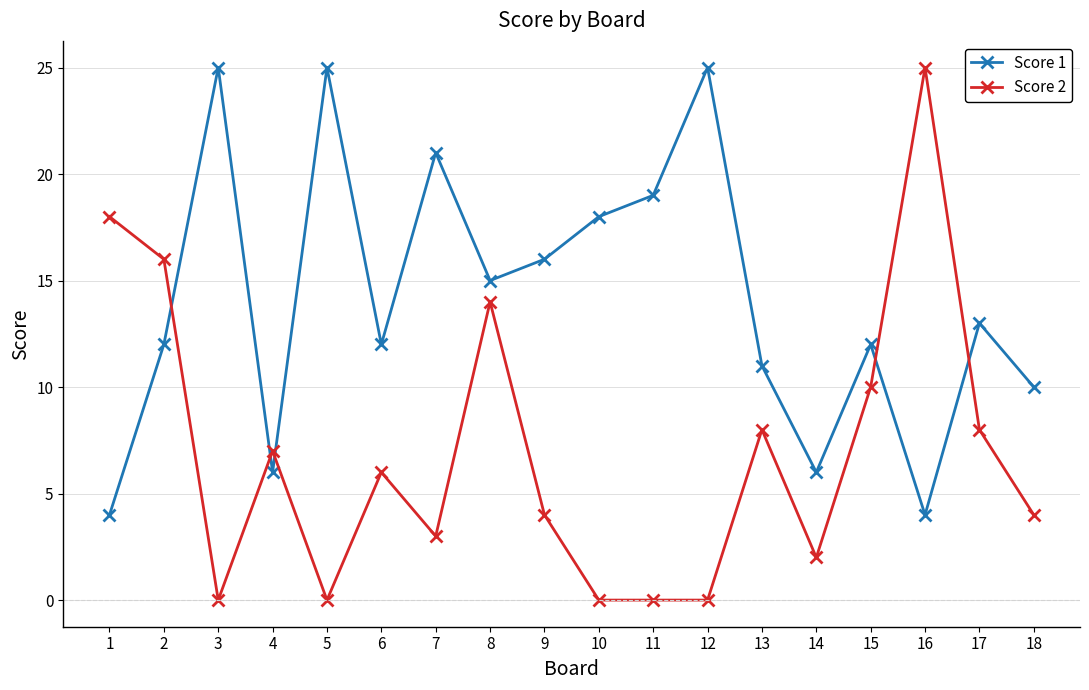

True or false: Score 1 has more than 2 points higher than both neighbors.

True